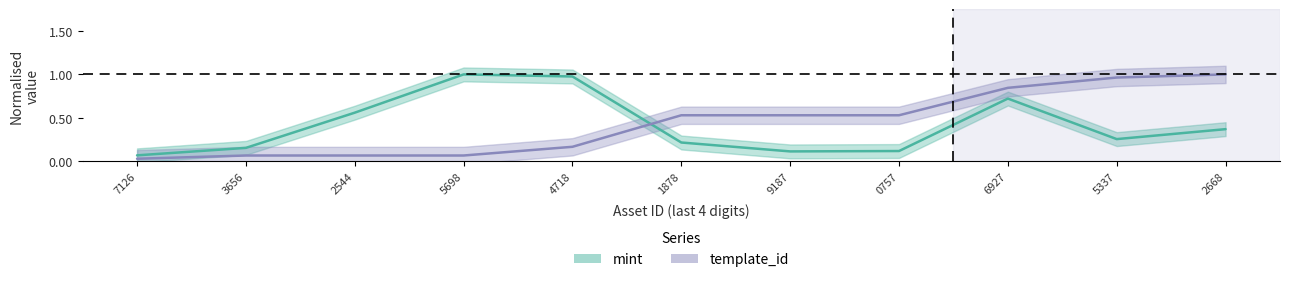

How many times do template_id and mint cross each other?

1